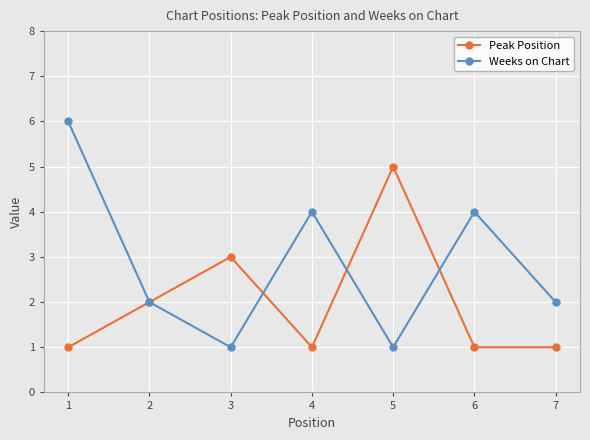

Rank the series by their maximum value, from highest to lowest.

Weeks on Chart, Peak Position